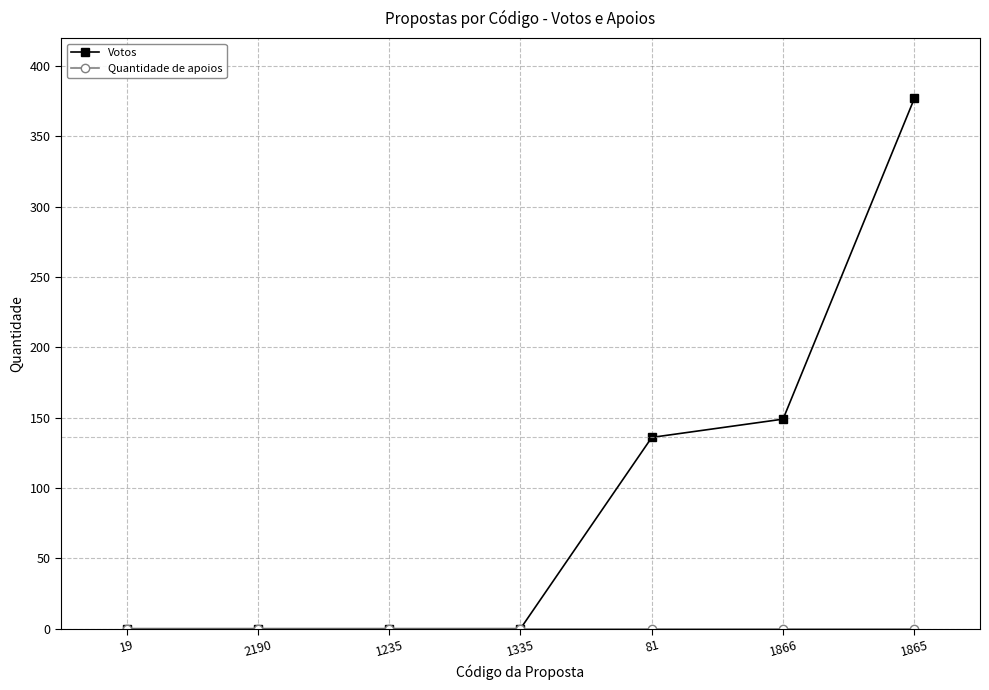

What is the label of the 5th point from the right?

1235